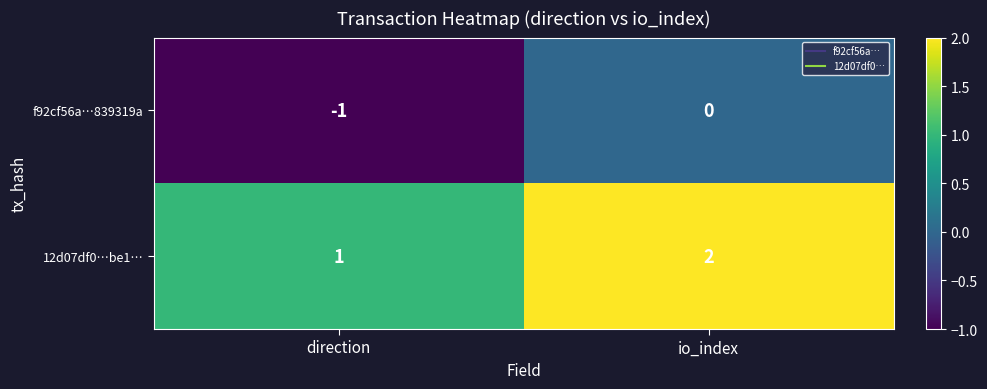

What is the sum of the 12d07df0…be1… values at direction and io_index?

3